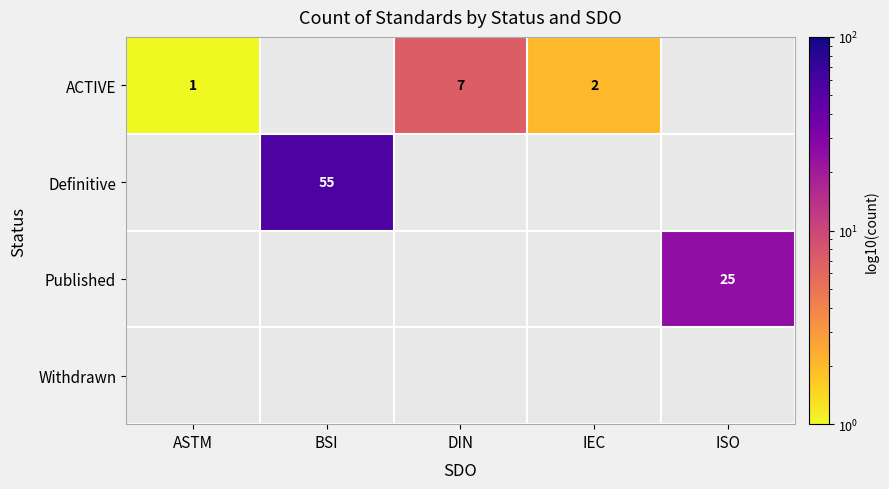

Is it true that Published equals 25 at ISO?

True